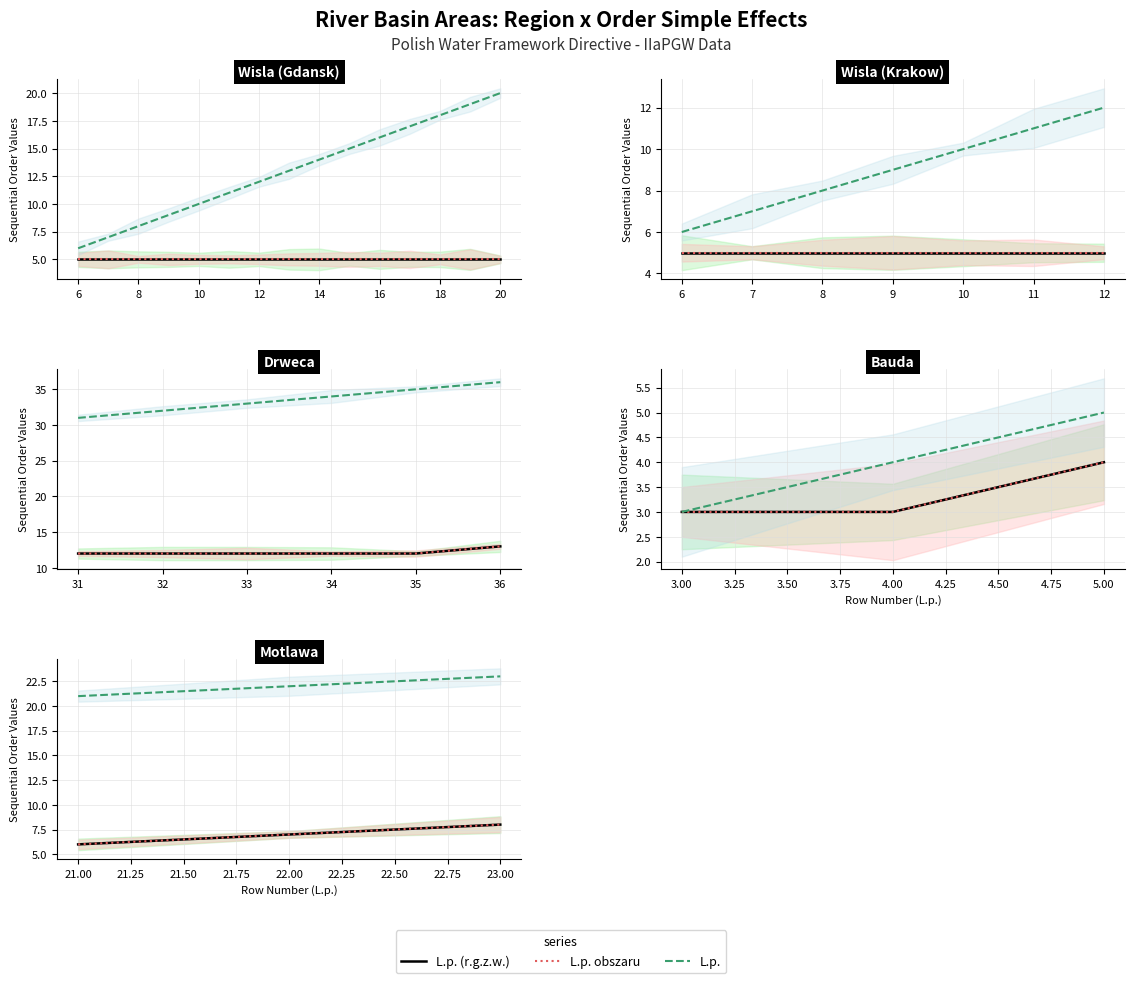

What is the sum of all L.p. obszaru values?

21